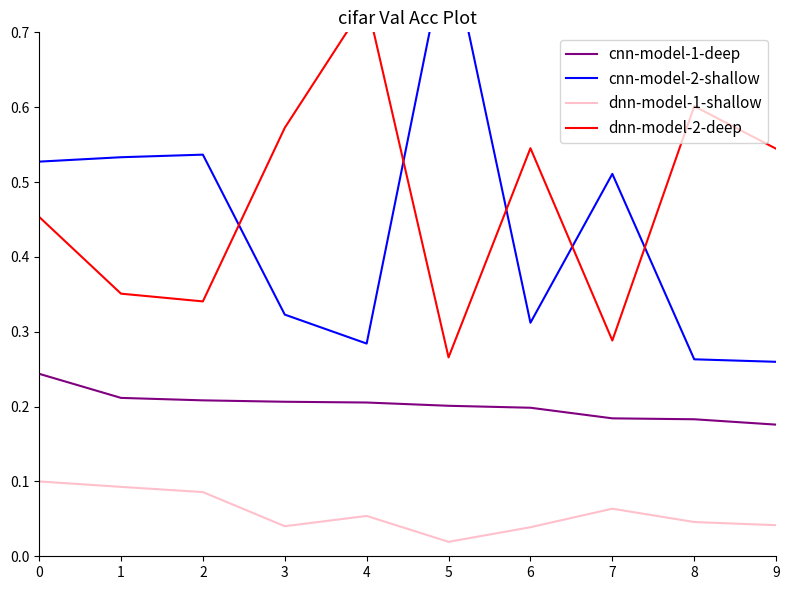

True or false: cnn-model-2-shallow and dnn-model-1-shallow cross at least once.

False